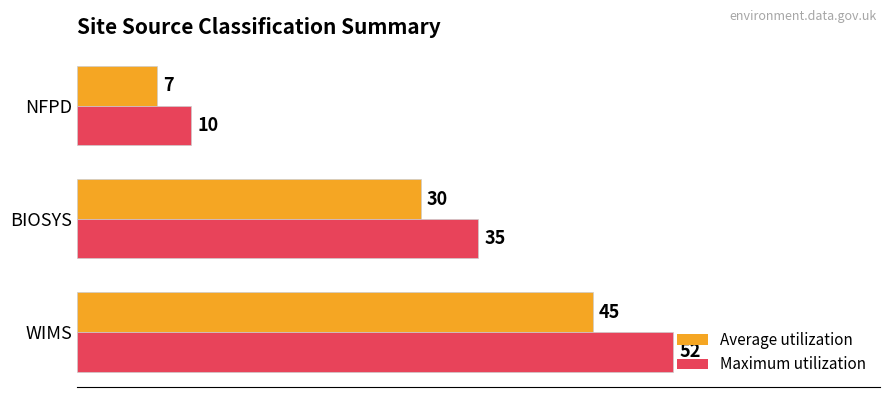

Which series changed the most between WIMS and NFPD?

Maximum utilization